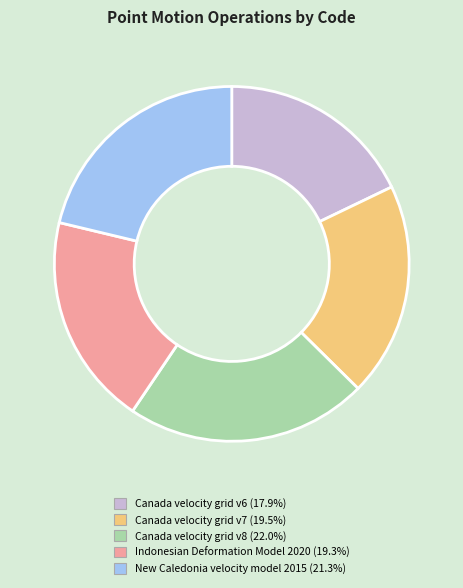

Combined, do Canada velocity grid v6 and Indonesian Deformation Model 2020 account for over 50%?

No